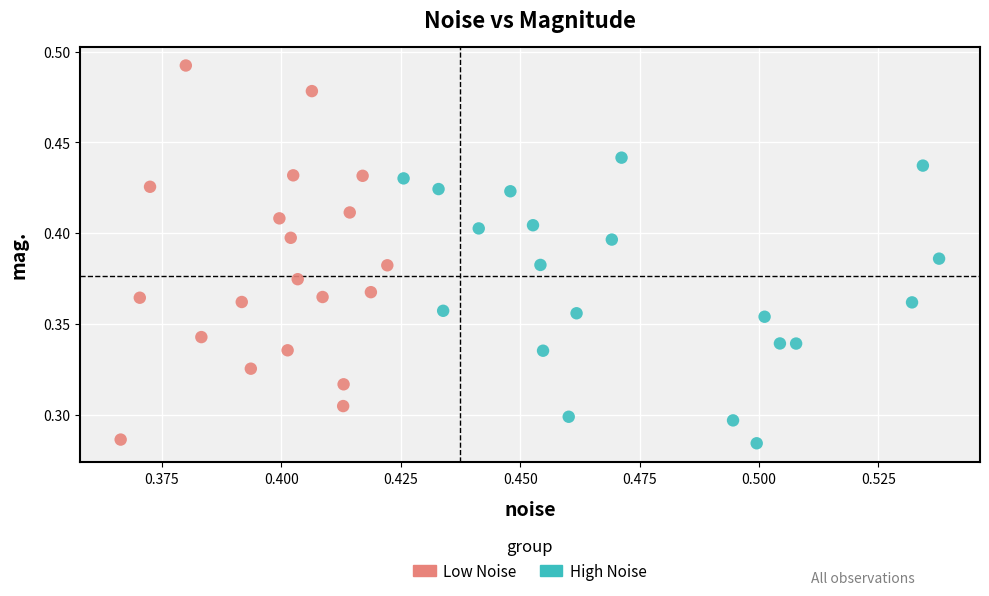

Which series has the largest Y range (max minus min)?

Low Noise